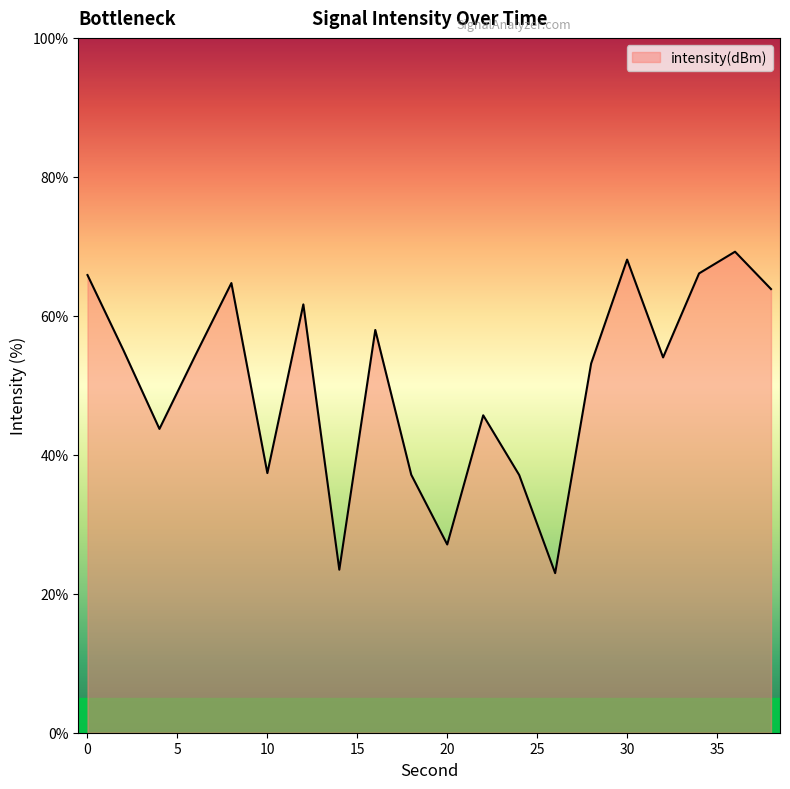

What is the minimum value shown in the chart?

23.0